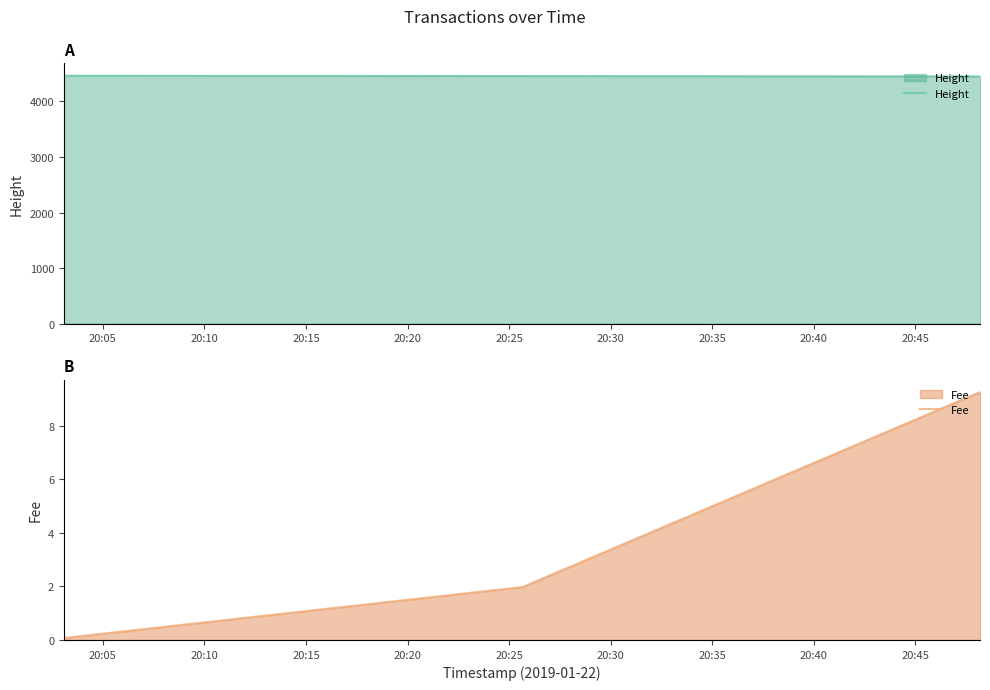

Which series has the largest total across all categories?

Height